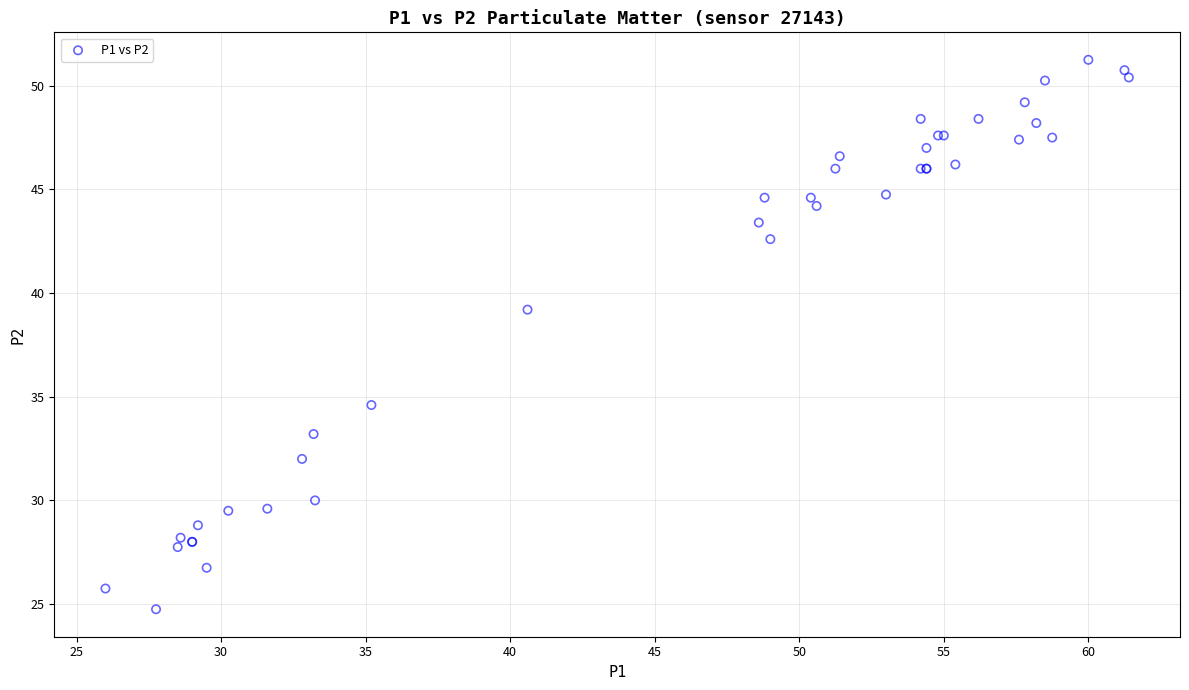

What Y value in the scatter plot is closest to 38?

39.2